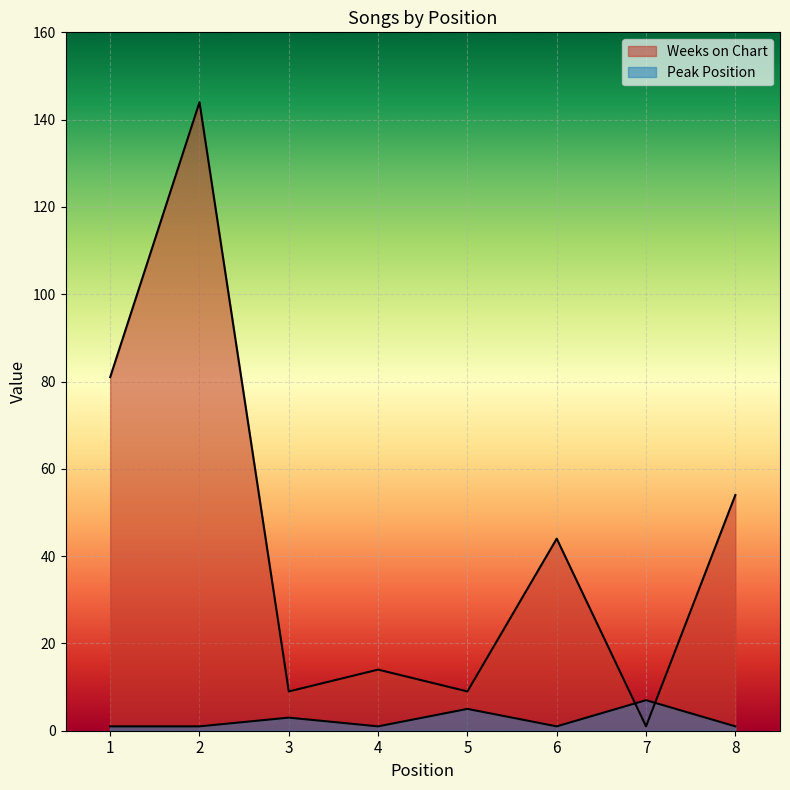

Which series changed the most between 2 and 5?

Weeks on Chart